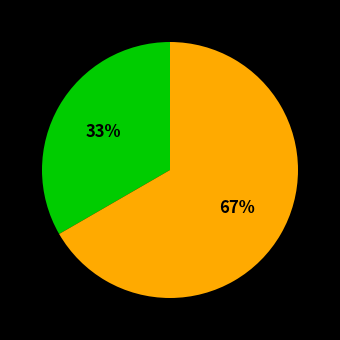

To the nearest percent, what is the average slice percentage?

50%